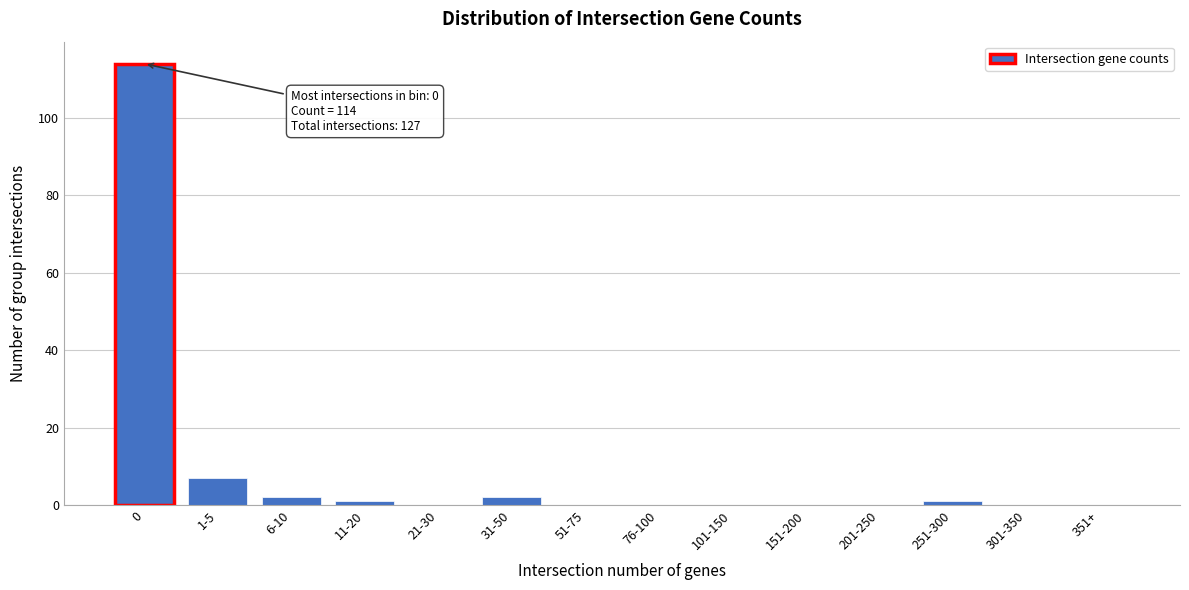

Reading left to right, extract all data points from this chart.

0=114	1-5=7	6-10=2	11-20=1	21-30=0	31-50=2	51-75=0	76-100=0	101-150=0	151-200=0	201-250=0	251-300=1	301-350=0	351+=0